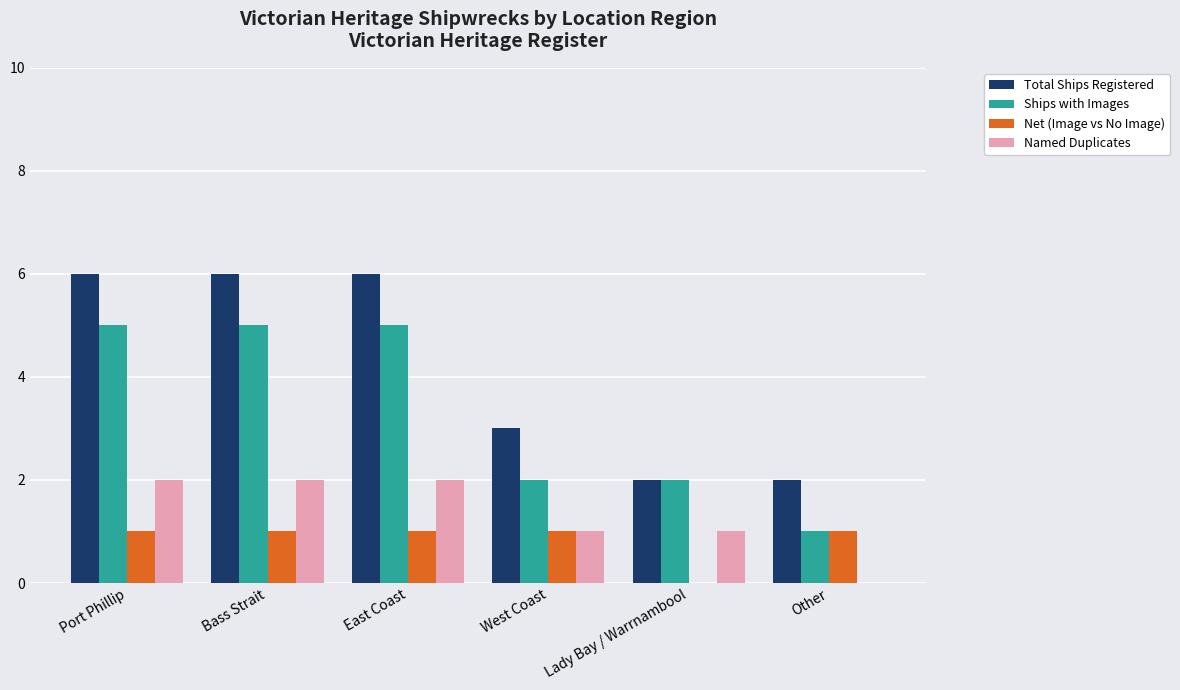

What is the total value across all series at Bass Strait?

14